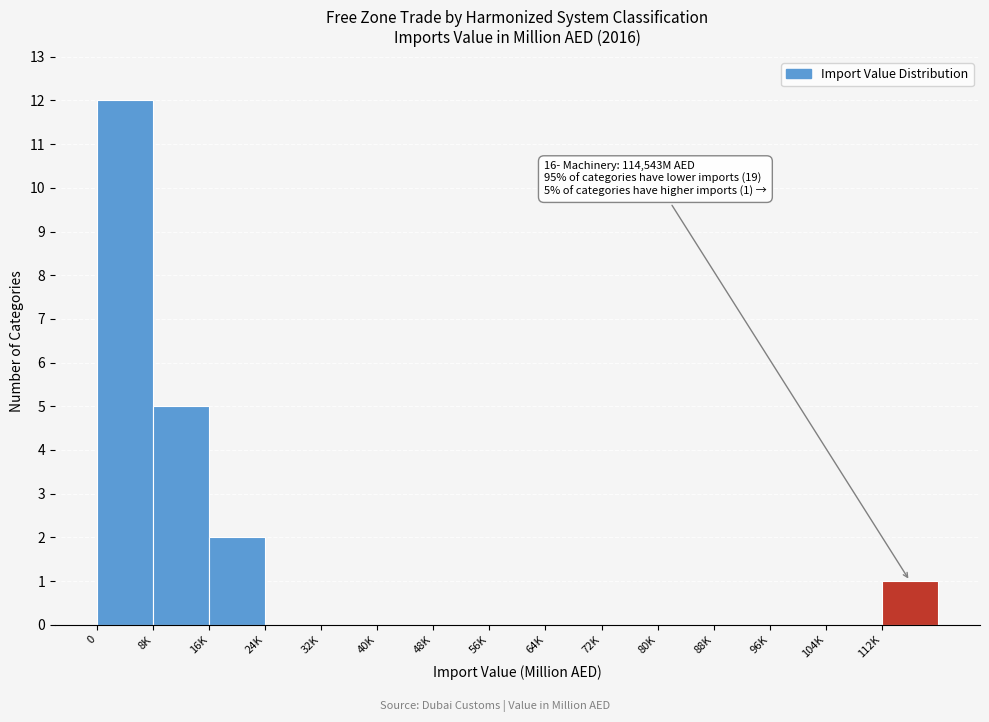

Reading right to left, extract all data points from this chart.

112K=1	104K=0	96K=0	88K=0	80K=0	72K=0	64K=0	56K=0	48K=0	40K=0	32K=0	24K=0	16K=2	8K=5	0=12